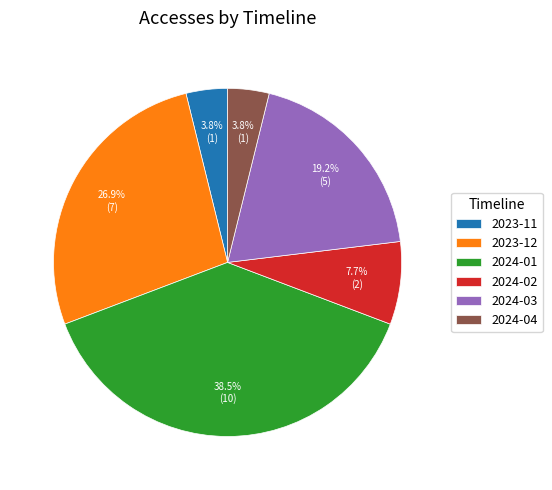

Does any single category account for the majority?

No